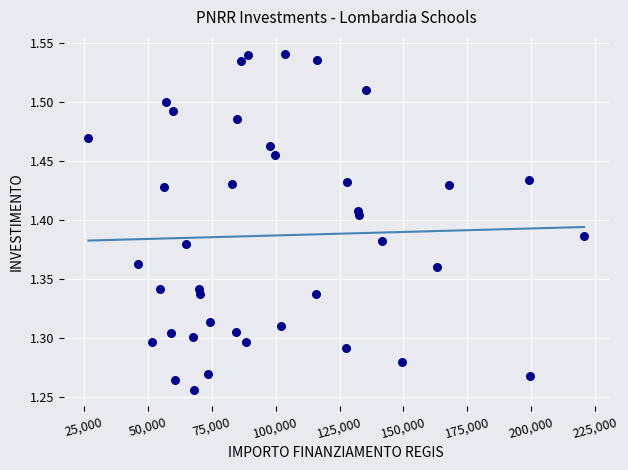

What is the range of Y values (max minus min)?

0.3